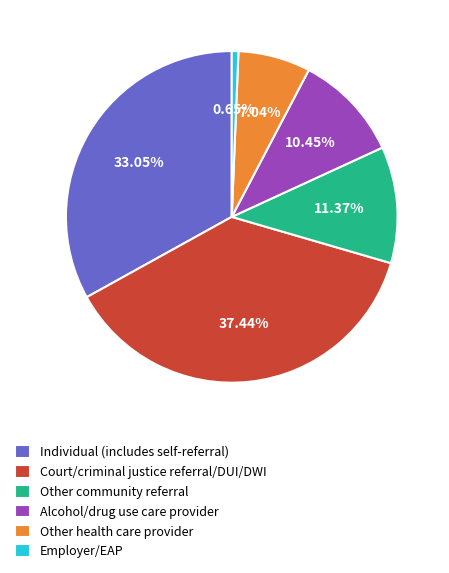

Rank the categories by value from highest to lowest.

Court/criminal justice referral/DUI/DWI, Individual (includes self-referral), Other community referral, Alcohol/drug use care provider, Other health care provider, Employer/EAP